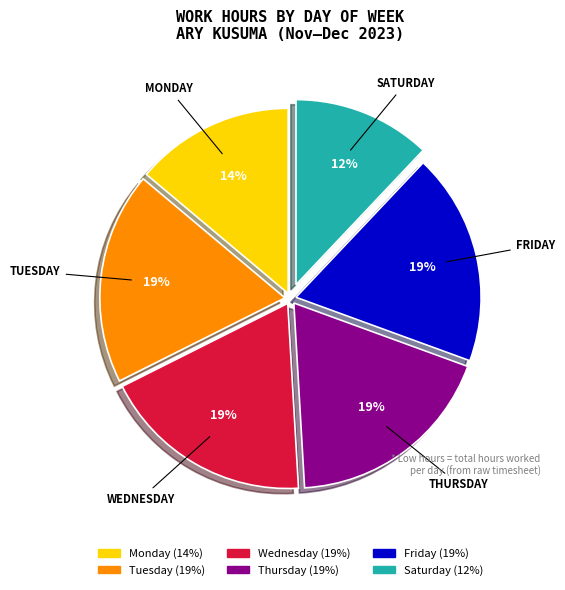

Is there a majority slice in this chart?

No